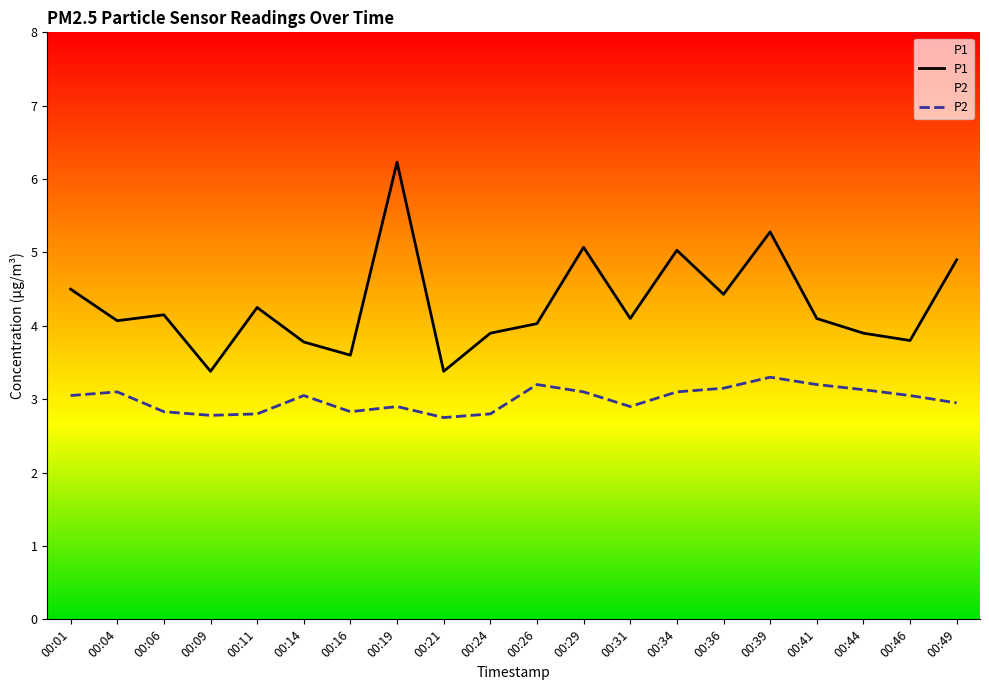

In P2, how many points are higher than both neighbors (excluding endpoints)?

5